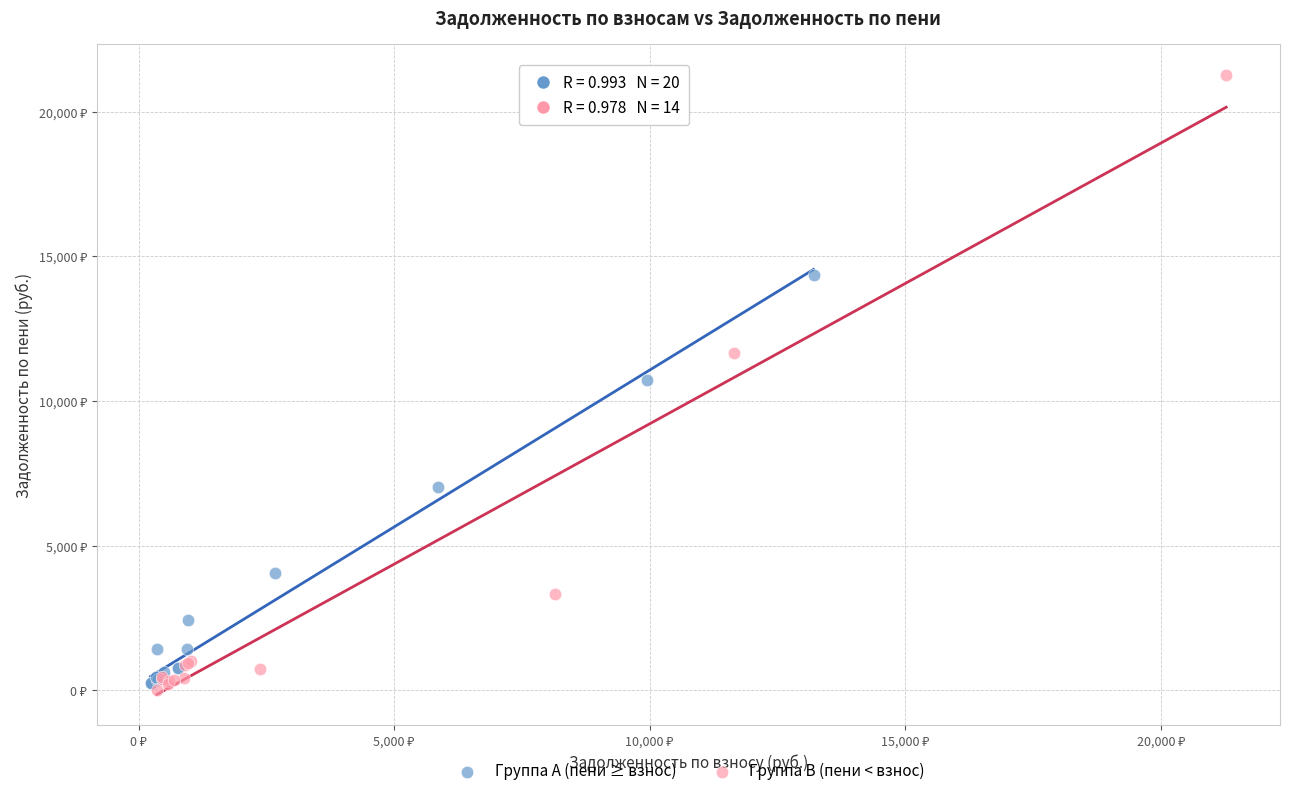

What are all the series names shown in the legend?

Группа A (пени ≥ взнос), Группа B (пени < взнос)